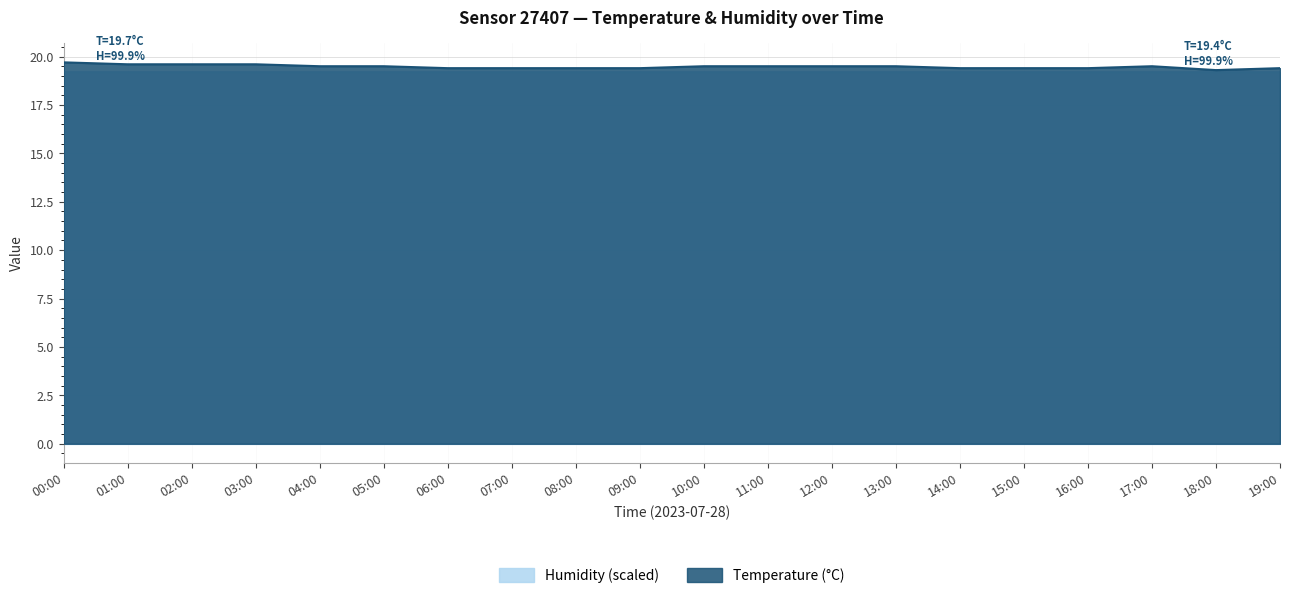

How many data points does each series have?

20